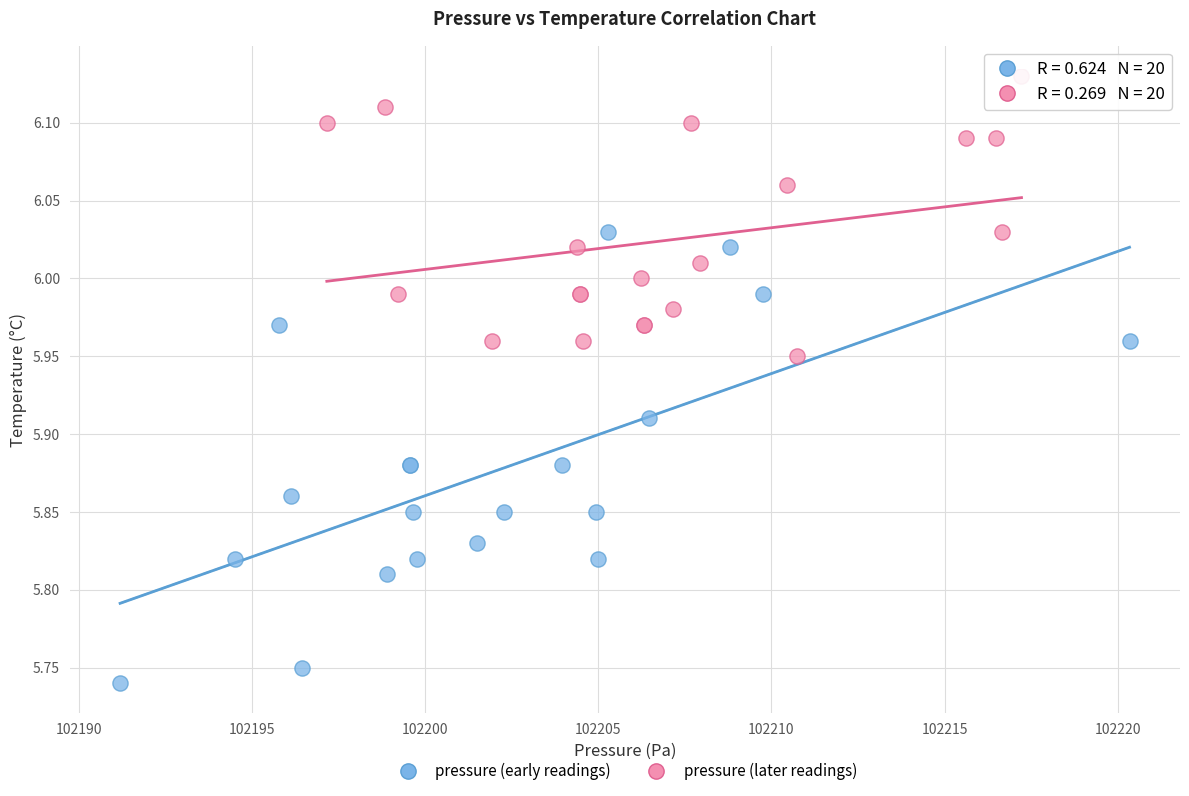

Which series reaches the maximum Y coordinate?

pressure (later readings)